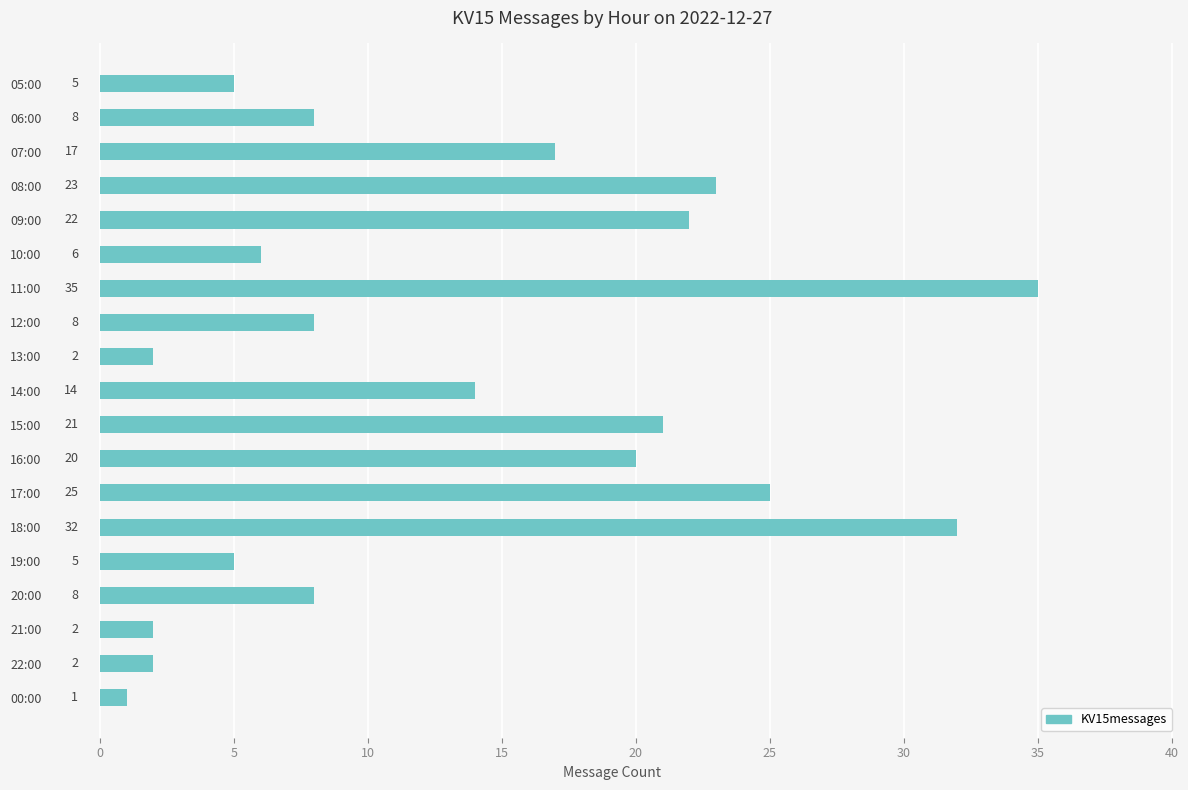

Which category has the lowest value across all series?

00:00